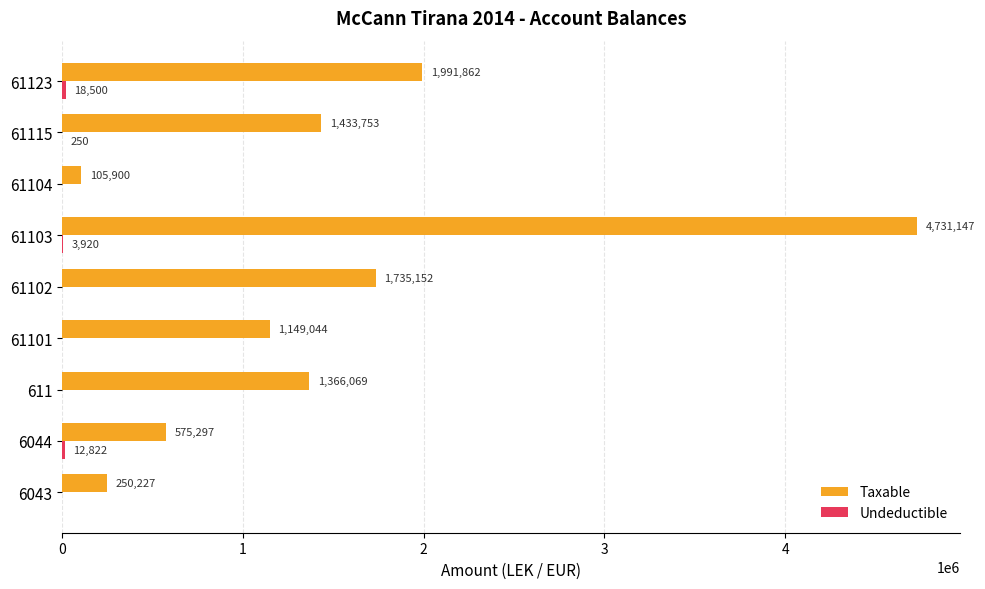

How many categories are shown in the chart?

9